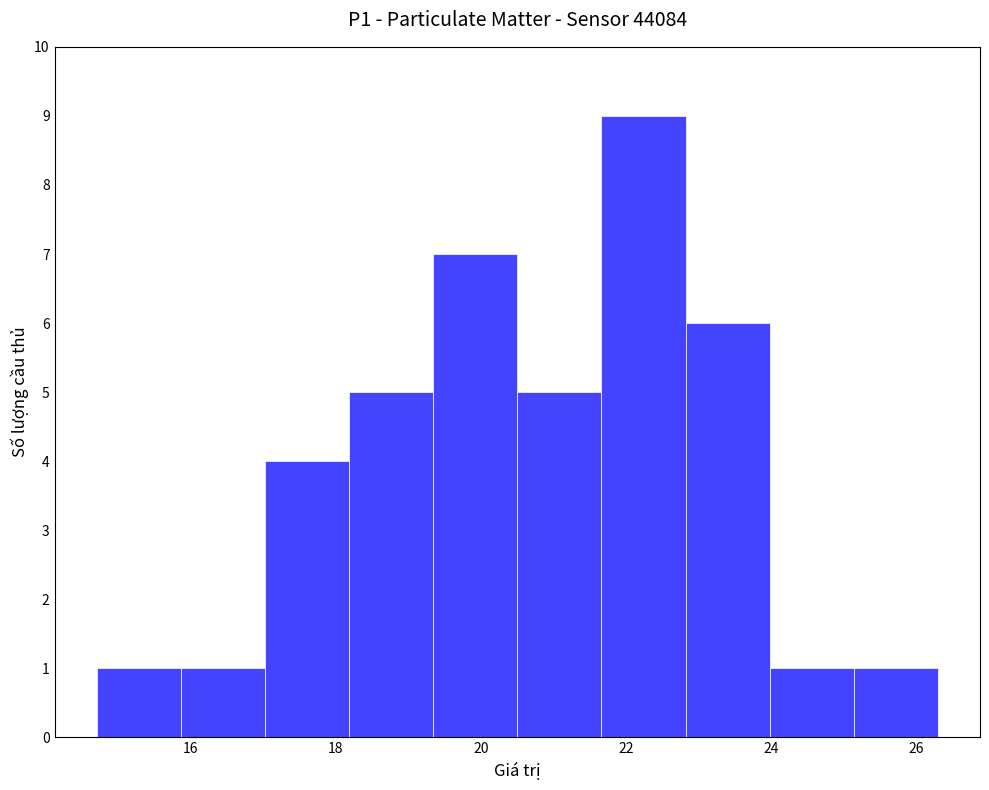

Which range on the x-axis has the tallest bar?

21.66 to 22.82